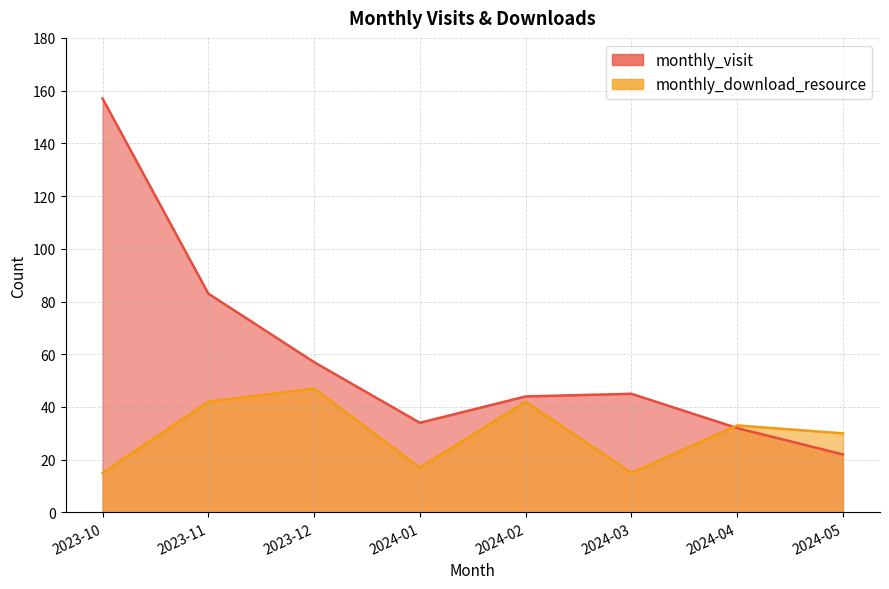

What is the value of the monthly_visit point at the 3rd from the left?

57